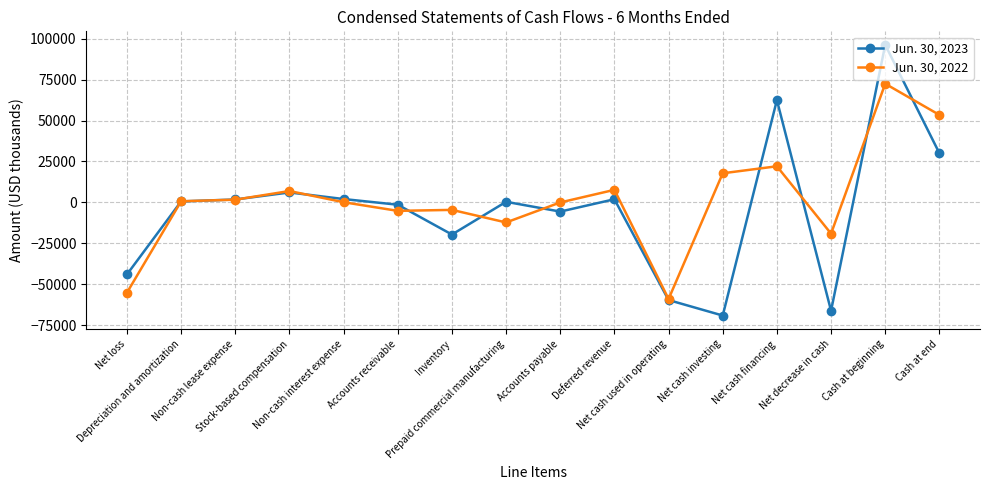

What is the average value of the Jun. 30, 2023 series?

-3959